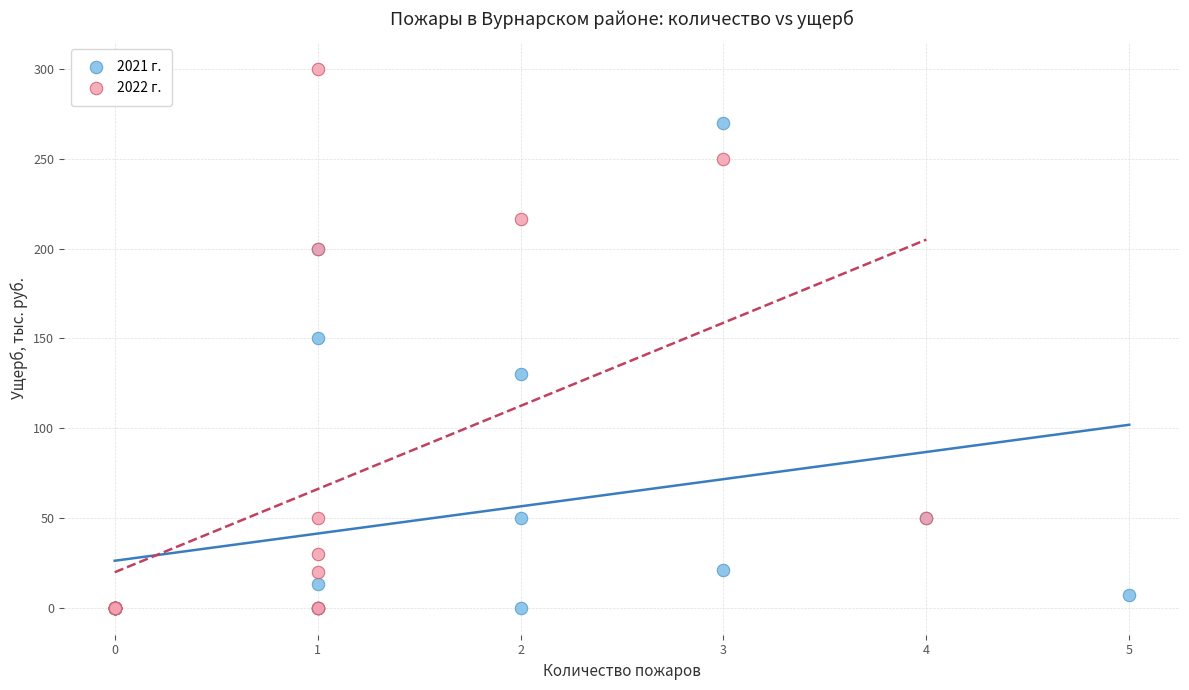

Which series contains the highest Y value?

2022 г.